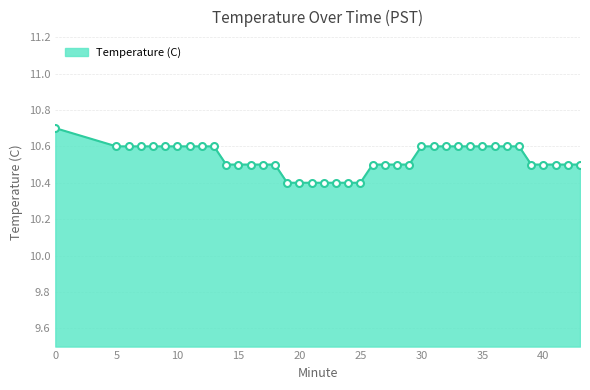

Reading left to right, list all the values displayed in this chart.

10.7	10.6	10.6	10.6	10.6	10.6	10.6	10.6	10.6	10.6	10.5	10.5	10.5	10.5	10.5	10.4	10.4	10.4	10.4	10.4	10.4	10.4	10.5	10.5	10.5	10.5	10.6	10.6	10.6	10.6	10.6	10.6	10.6	10.6	10.6	10.5	10.5	10.5	10.5	10.5